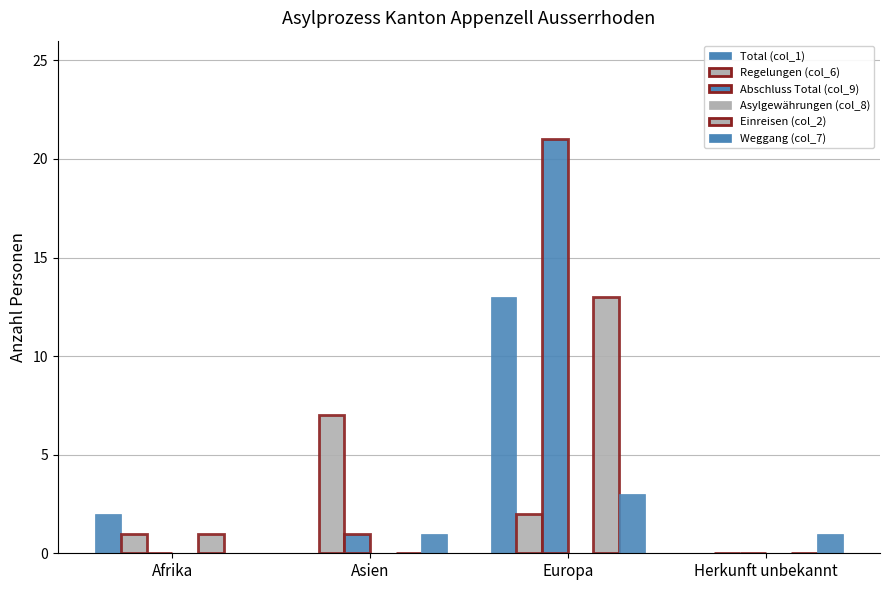

Where does the Total (col_1) series first go above 2?

Europa